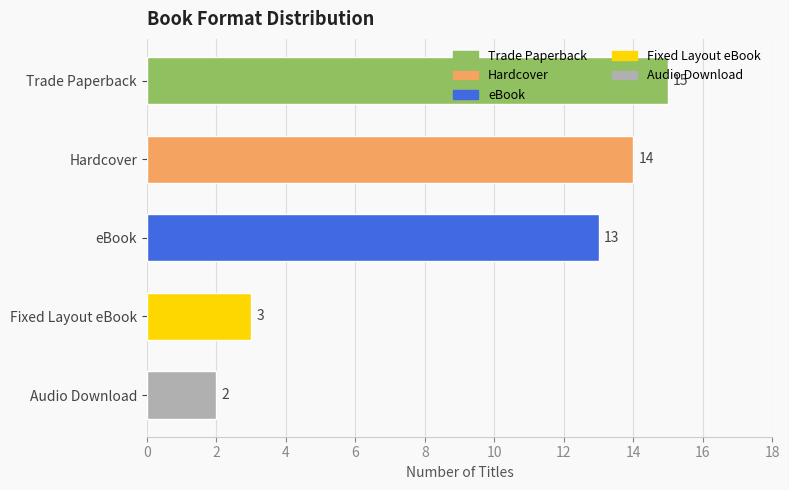

Which label corresponds to the largest value in the chart?

Trade Paperback